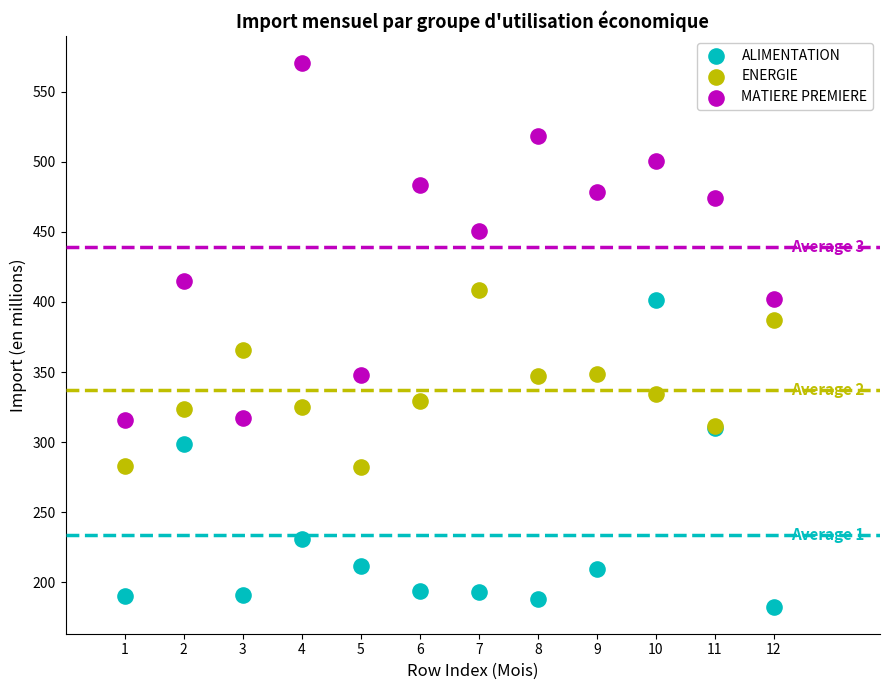

Which series reaches the maximum Y coordinate?

MATIERE PREMIERE